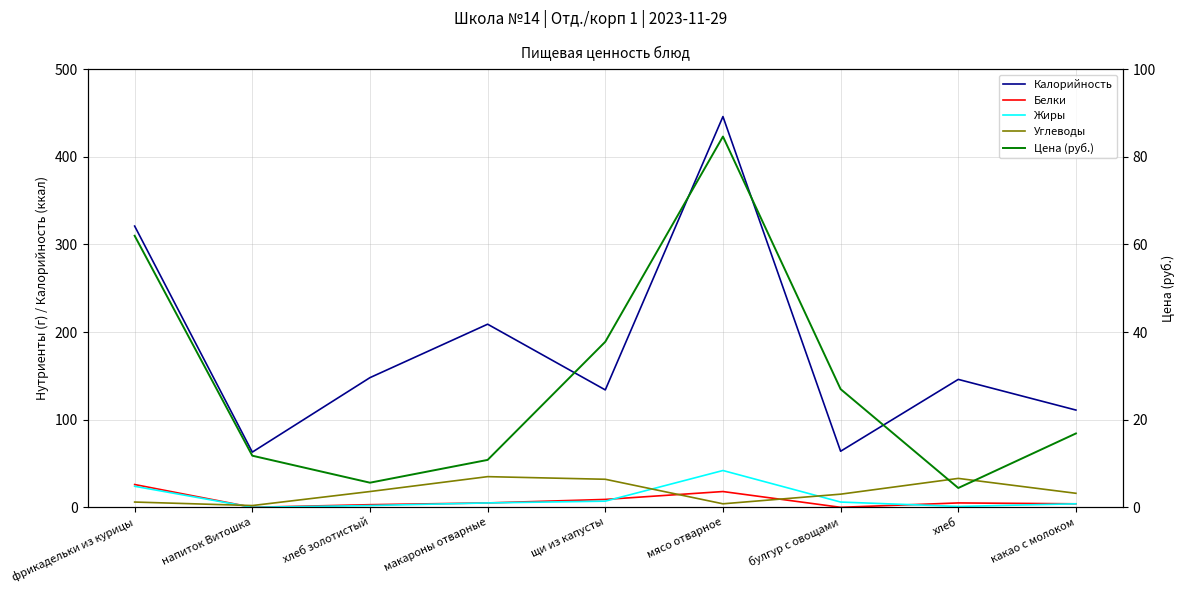

Where does the Калорийность series first go above 146?

фрикадельки из курицы